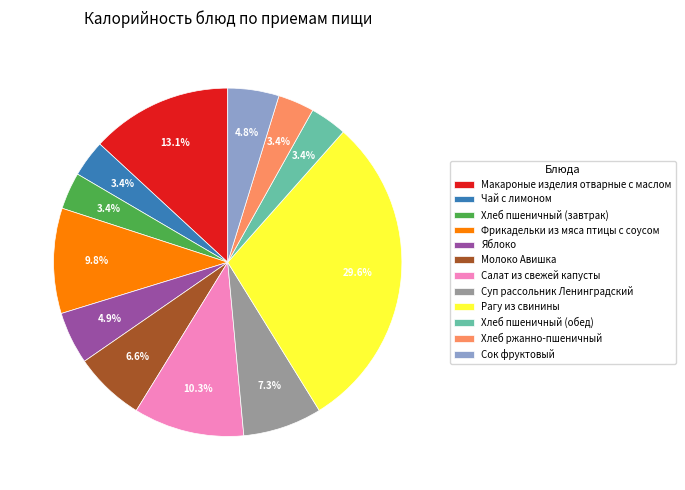

True or false: Молоко Авишка accounts for 17% of the total.

False